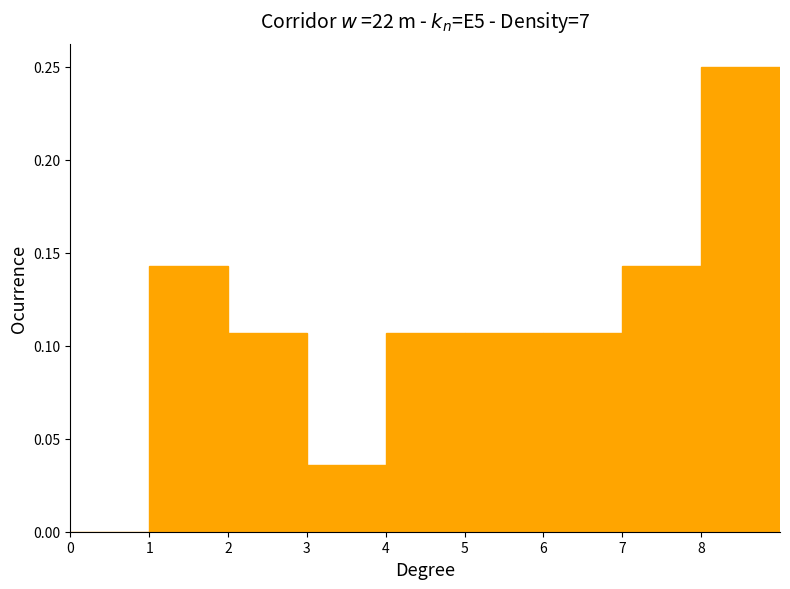

Which range on the x-axis has the tallest bar?

8 to 9